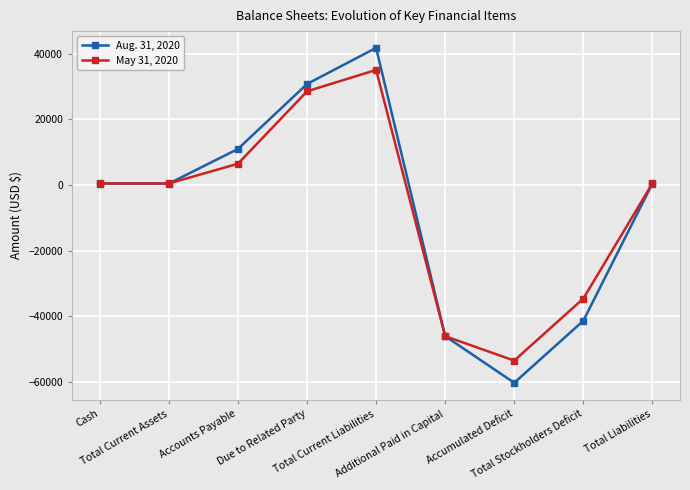

Which series has the largest range (max minus min)?

Aug. 31, 2020